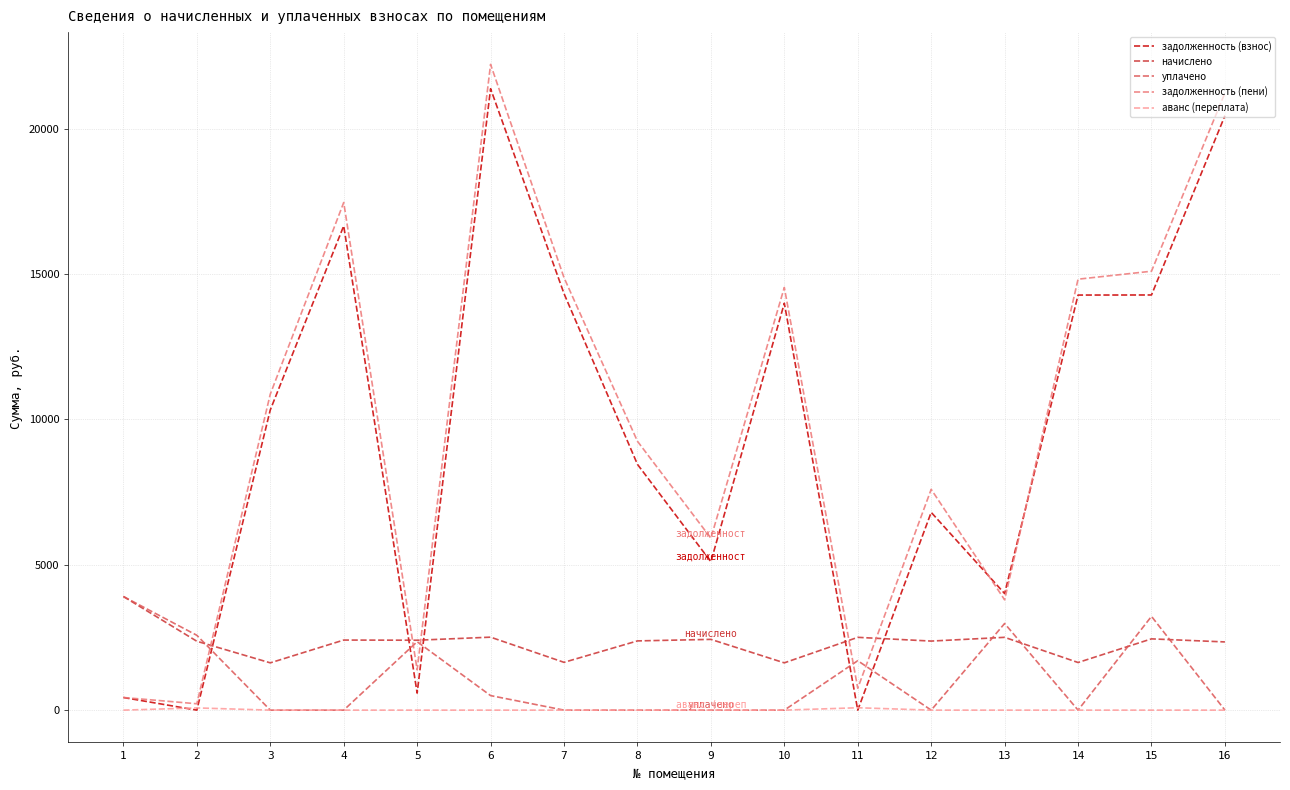

Is the value of аванс (переплата) at 16 greater than the value of задолженность (пени) at 4?

No